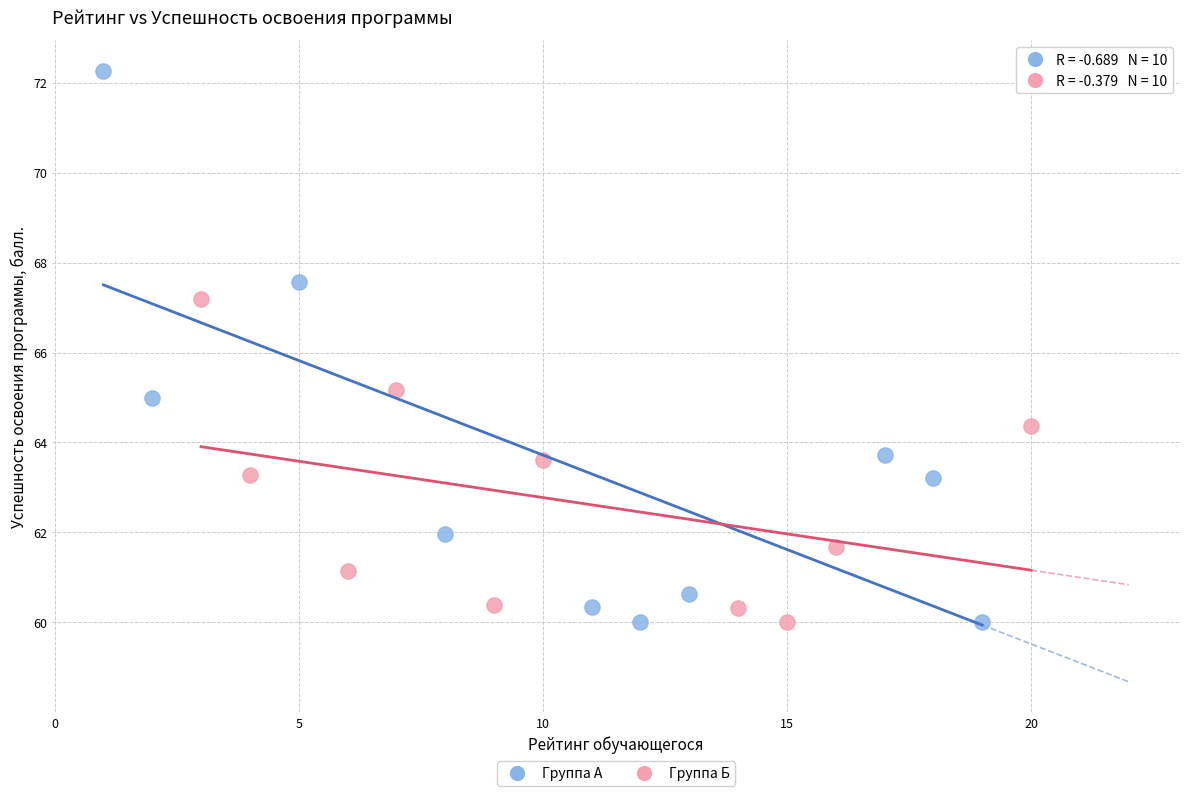

Which series has the largest Y range (max minus min)?

Группа А